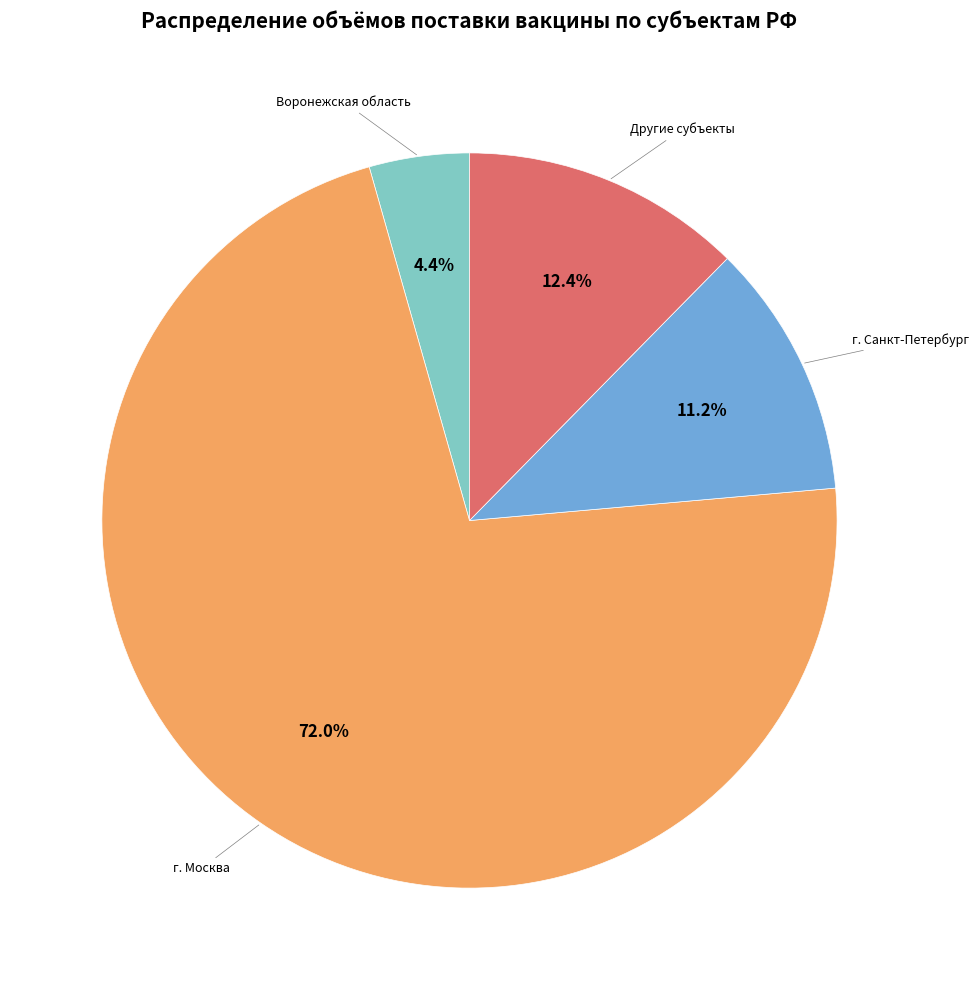

Approximately how many times larger is the value at Другие субъекты compared to Воронежская область?

2.8